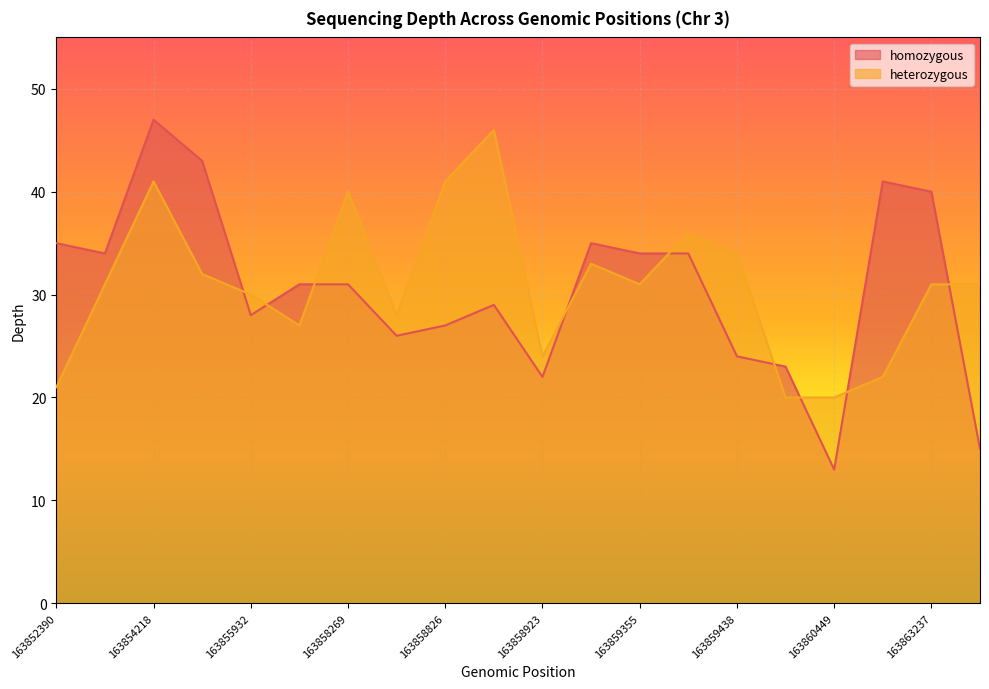

True or false: homozygous and heterozygous intersect in this chart.

True